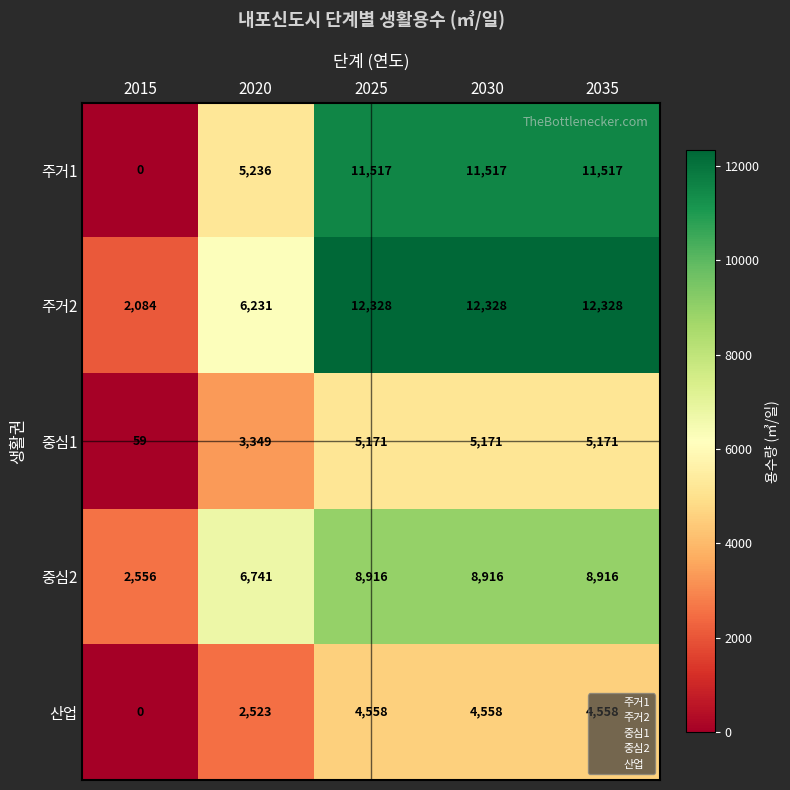

How many data points does each series have?

5